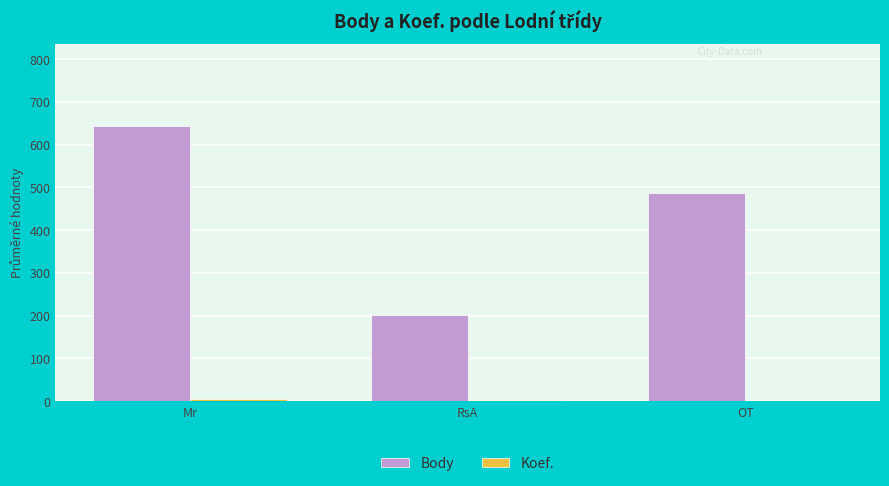

Which series changed the most between Mr and OT?

Body